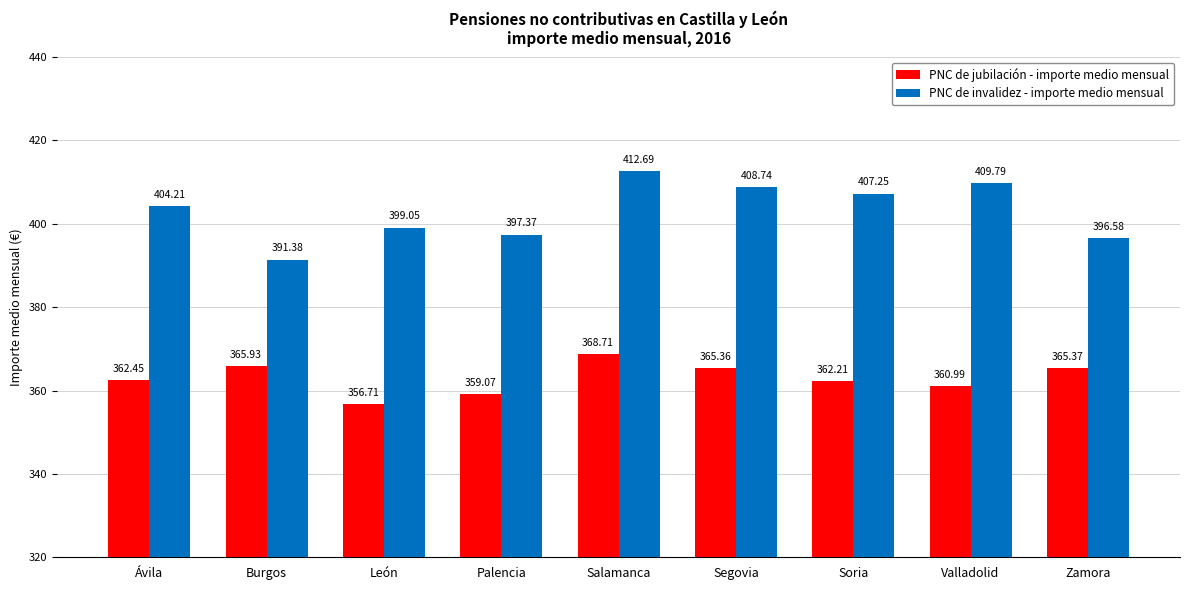

The value of PNC de jubilación - importe medio mensual at León is 116.2. True or false?

False